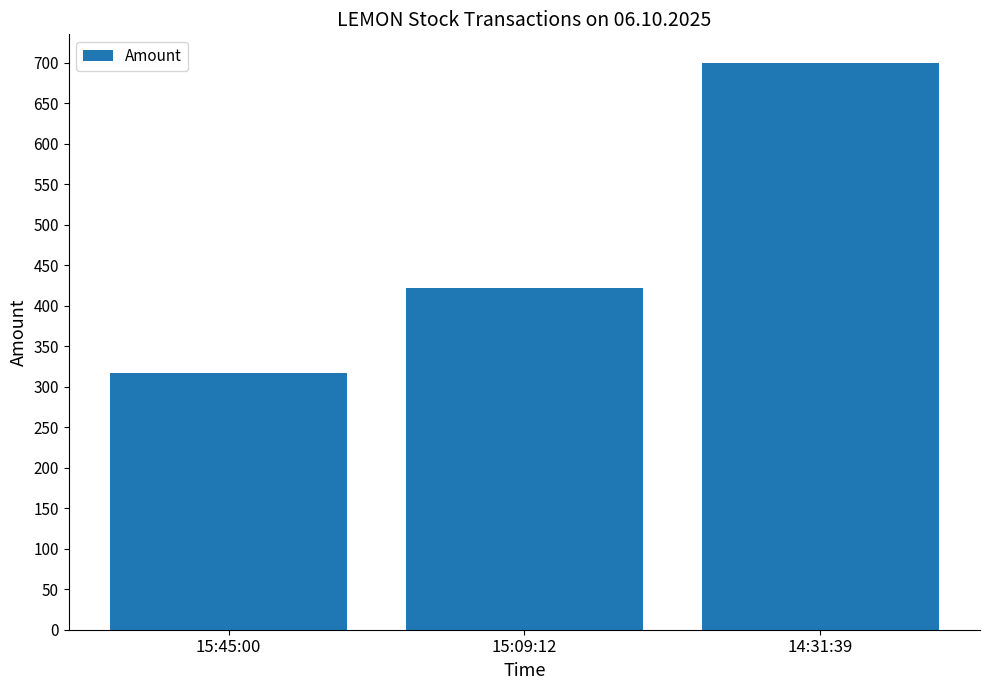

Between 15:45:00 and 14:31:39, which is larger?

14:31:39